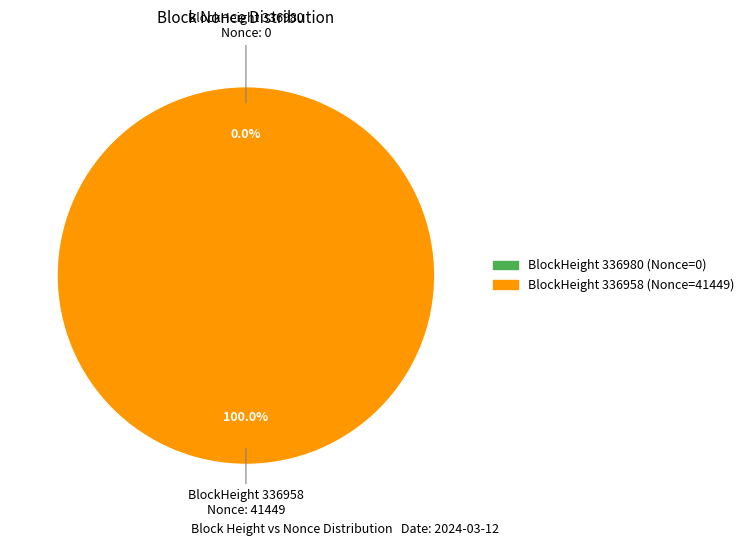

Does any single category account for the majority?

Yes